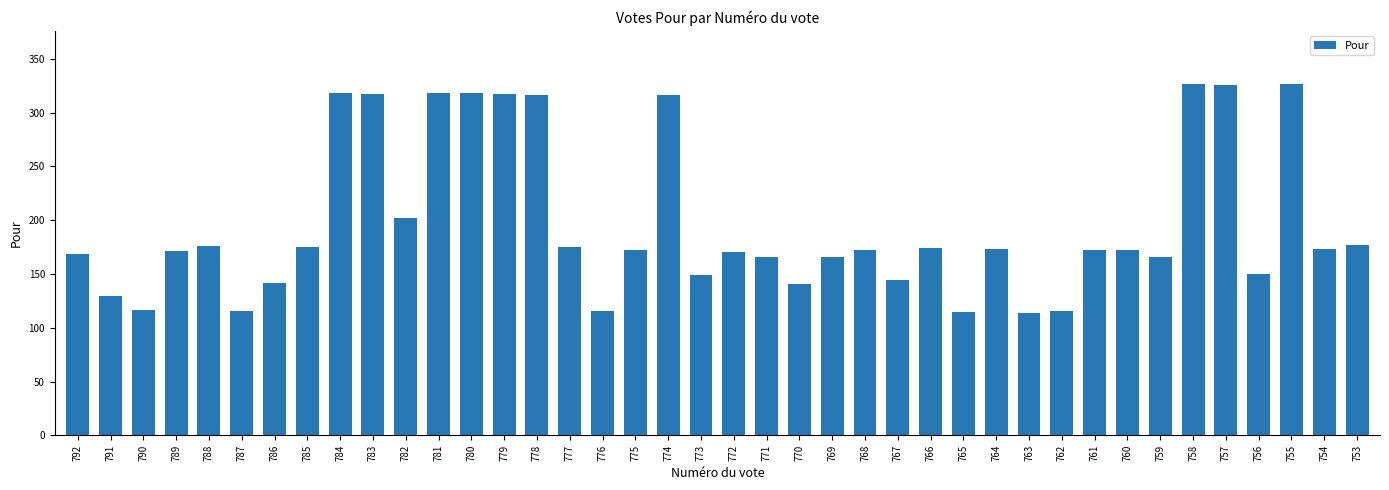

Where is the data nearest to the value 220?

782